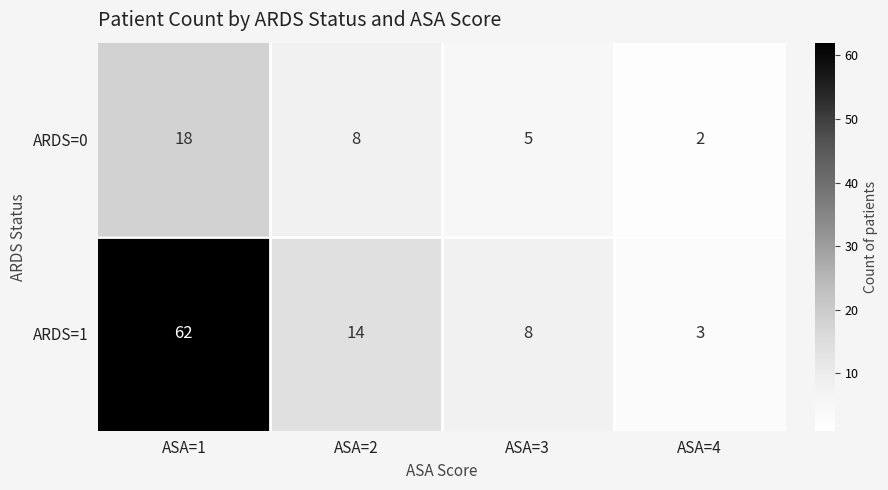

At which category is the sum across all series the highest?

ASA=1